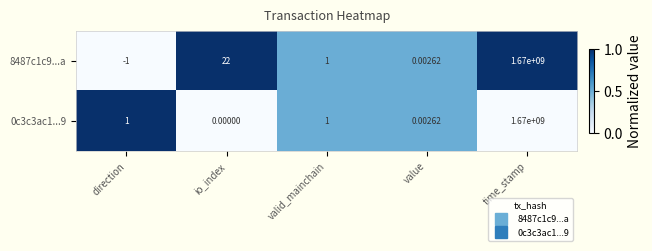

Rank the categories by 8487c1c9...a value from highest to lowest.

time_stamp, io_index, valid_mainchain, value, direction